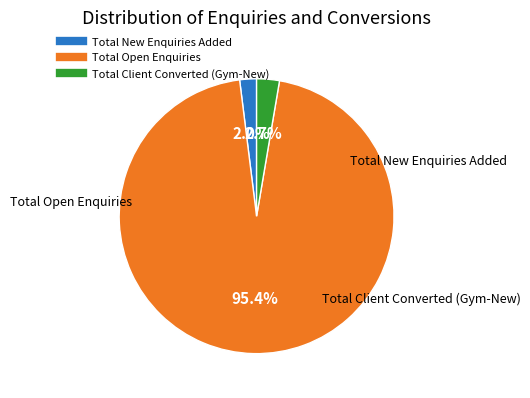

To the nearest percent, what percentage of the pie is Total Open Enquiries?

95%